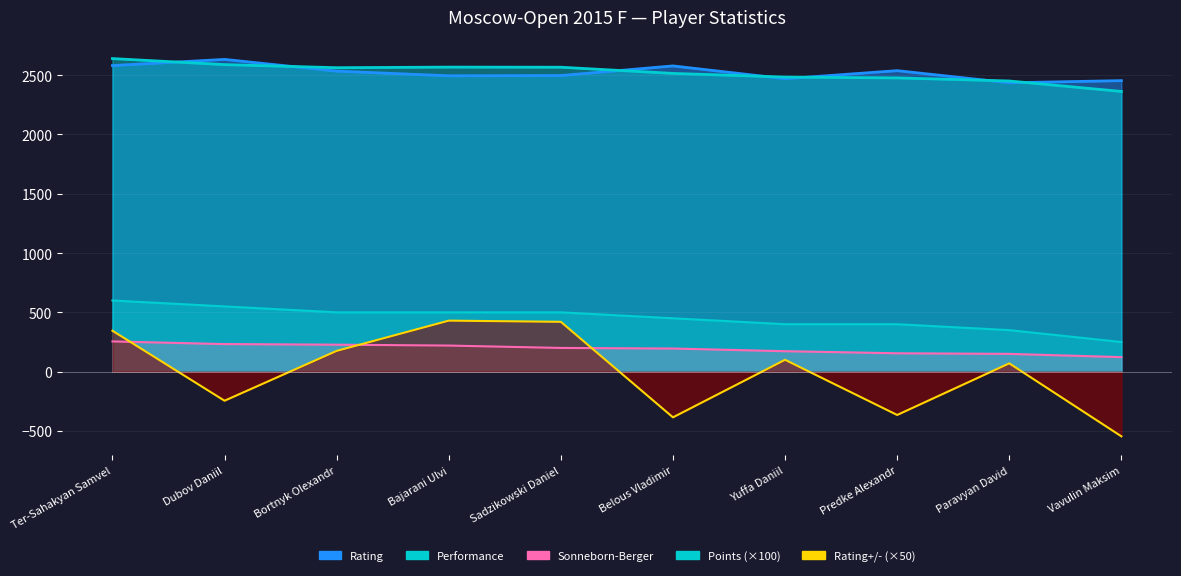

At which label does Points first exceed 500?

Ter-Sahakyan Samvel